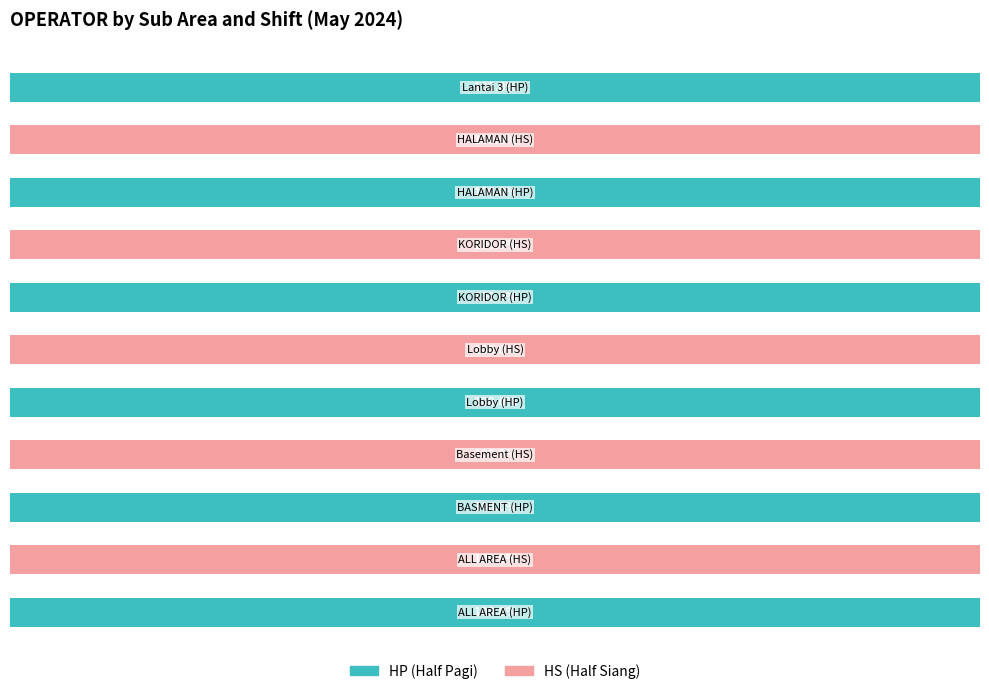

Reading left to right, transcribe all the data shown in this chart.

HP: 100	0	100	0	100	0	100	0	100	0	100
HS: 0	100	0	100	0	100	0	100	0	100	0